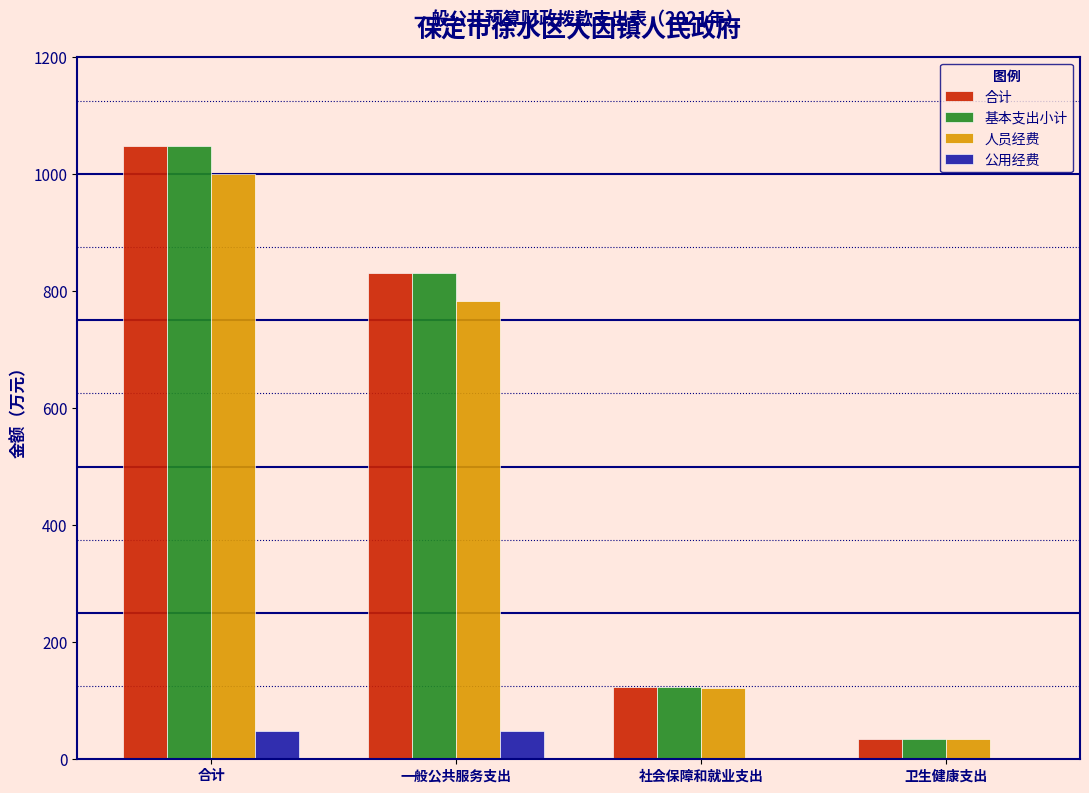

What is the approximate value of 合计 at 一般公共服务支出?

830.9